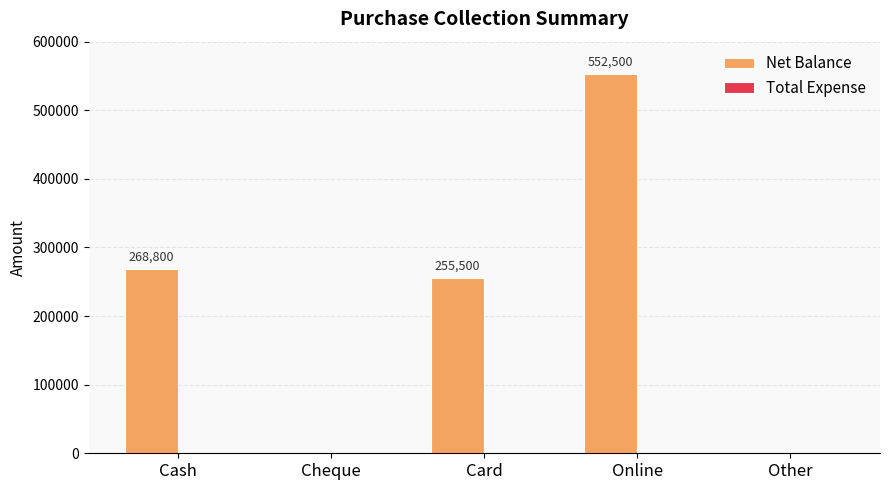

Is it true that the value at Card is 255500?

True